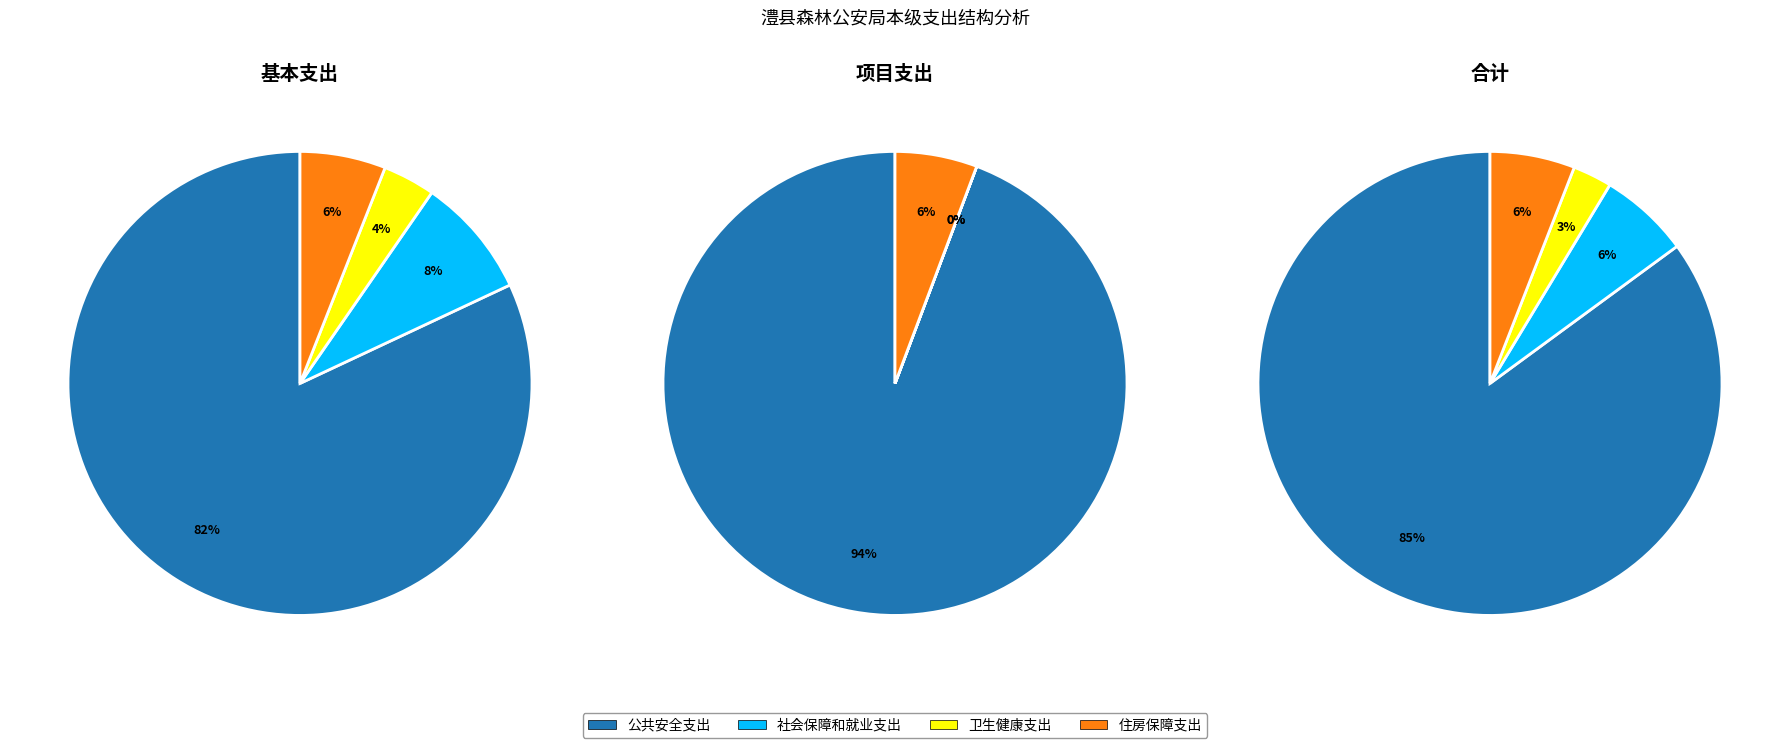

Is there any slice that represents more than half of the pie?

Yes